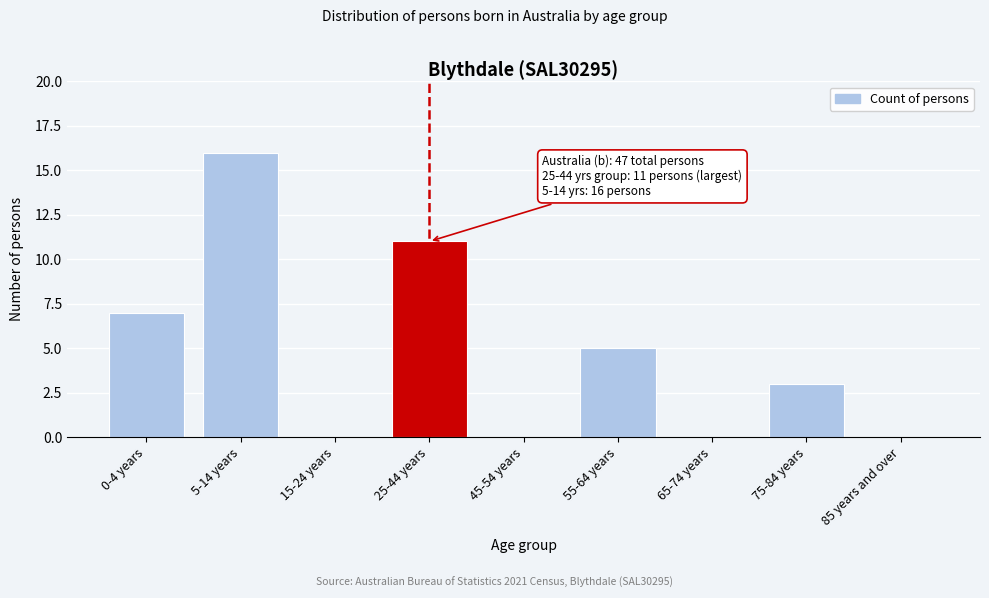

Reading left to right, transcribe all the data shown in this chart.

0-4 years=7	5-14 years=16	15-24 years=0	25-44 years=11	45-54 years=0	55-64 years=5	65-74 years=0	75-84 years=3	85 years and over=0